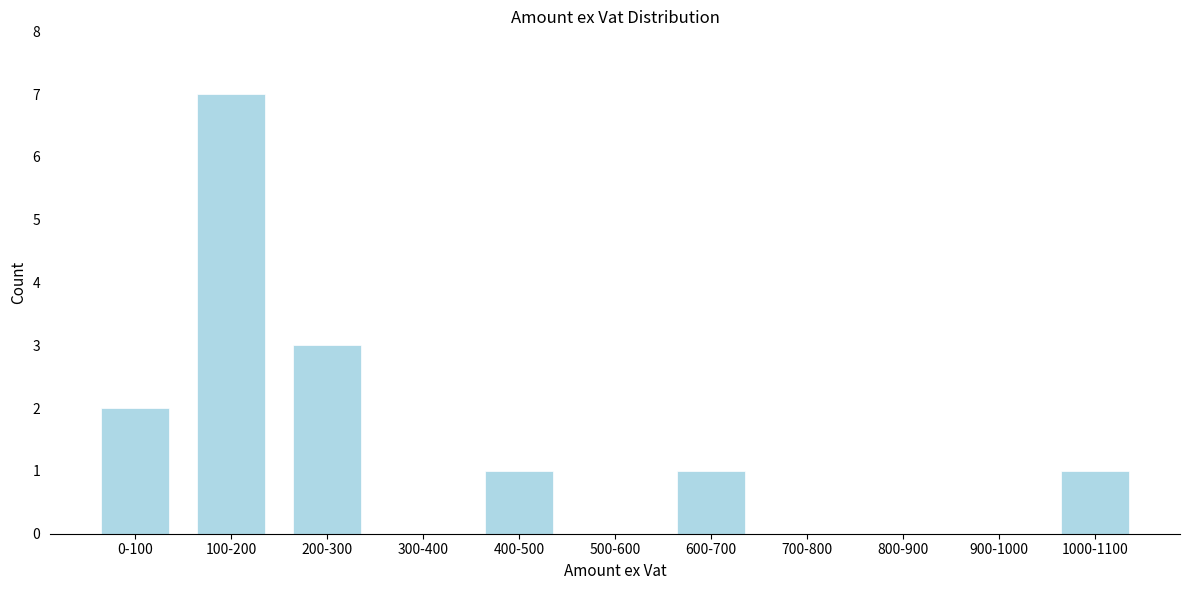

Reading left to right, list all the values displayed in this chart.

0-100=2	100-200=7	200-300=3	300-400=0	400-500=1	500-600=0	600-700=1	700-800=0	800-900=0	900-1000=0	1000-1100=1